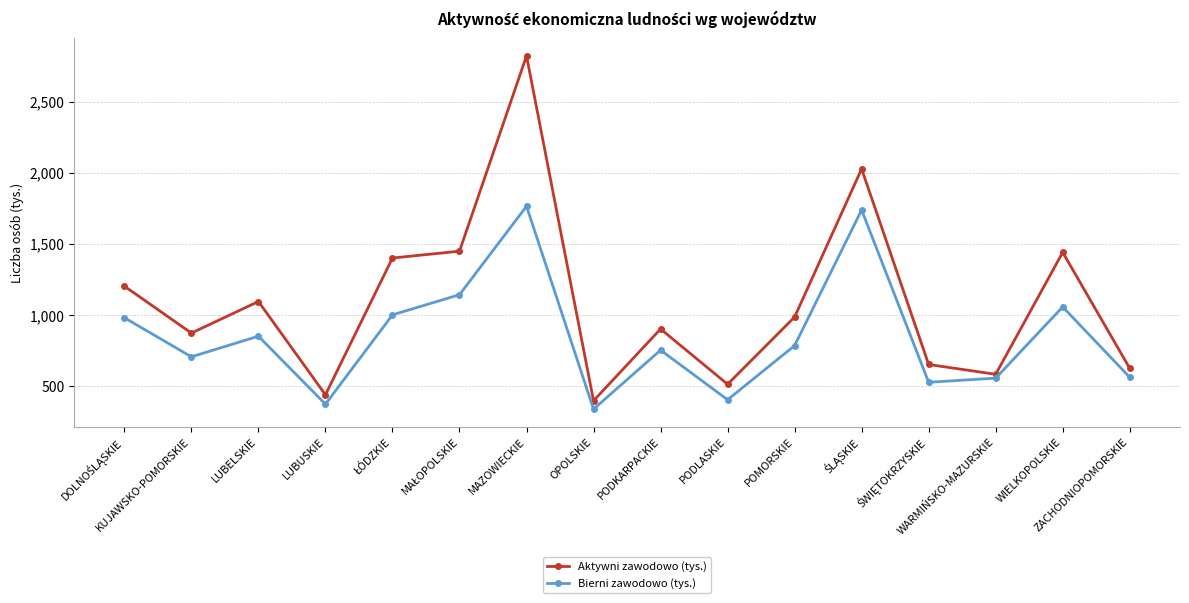

What is the maximum value for Bierni zawodowo (tys.)?

1766